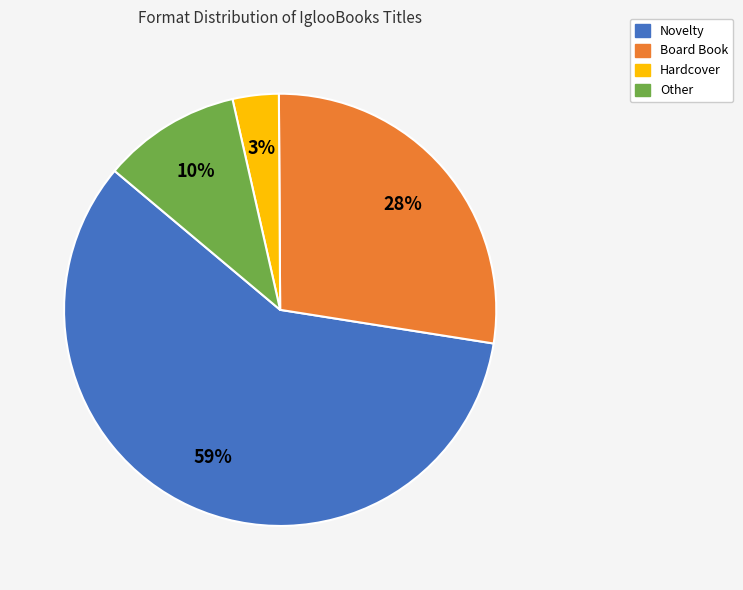

True or false: Board Book accounts for 21% of the total.

False